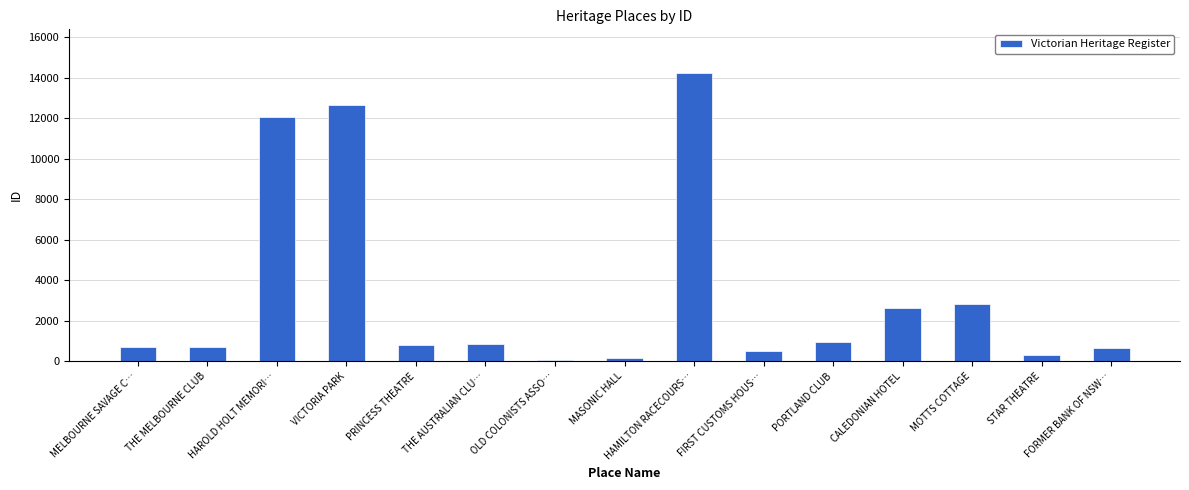

Count the number of categories in the chart.

15